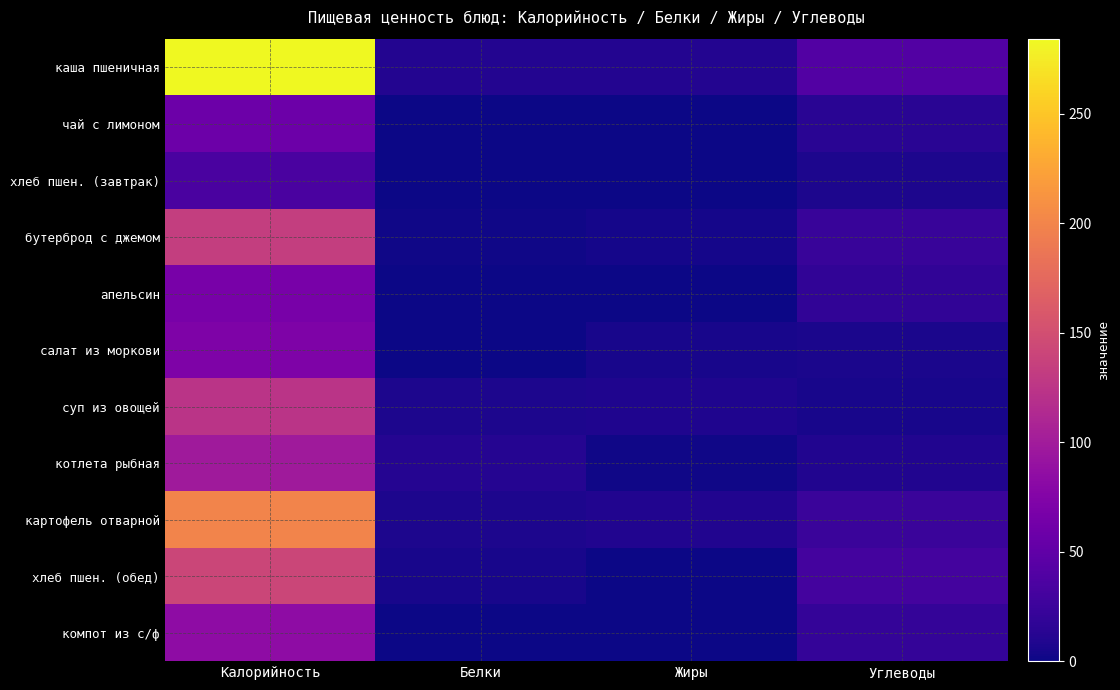

At Жиры, list the series in order from smallest to largest.

чай с лимоном, хлеб пшен. (завтрак), компот из с/ф, апельсин, хлеб пшен. (обед), котлета рыбная, бутерброд с джемом, салат из моркови, суп из овощей, картофель отварной, каша пшеничная